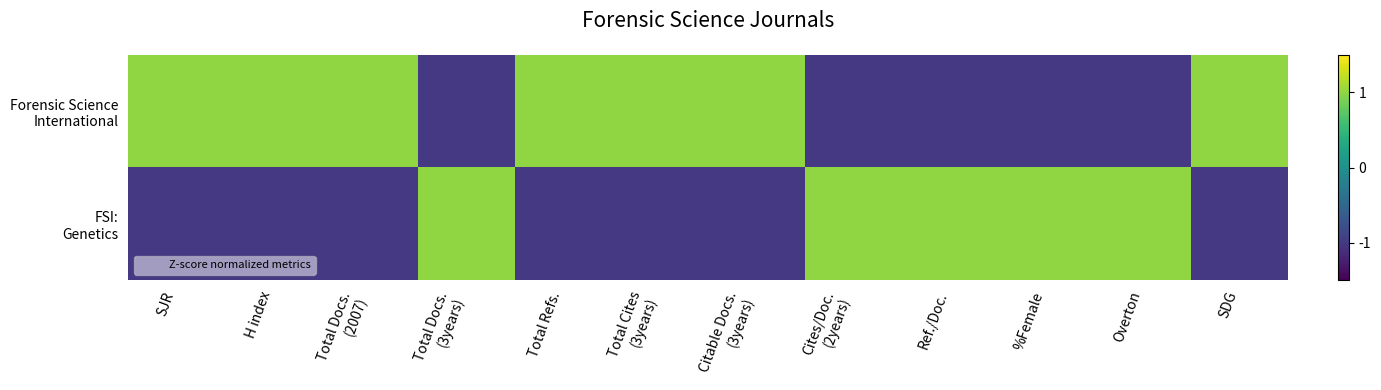

Between Citable Docs.
(3years) and %Female, which is larger?

Citable Docs.
(3years)